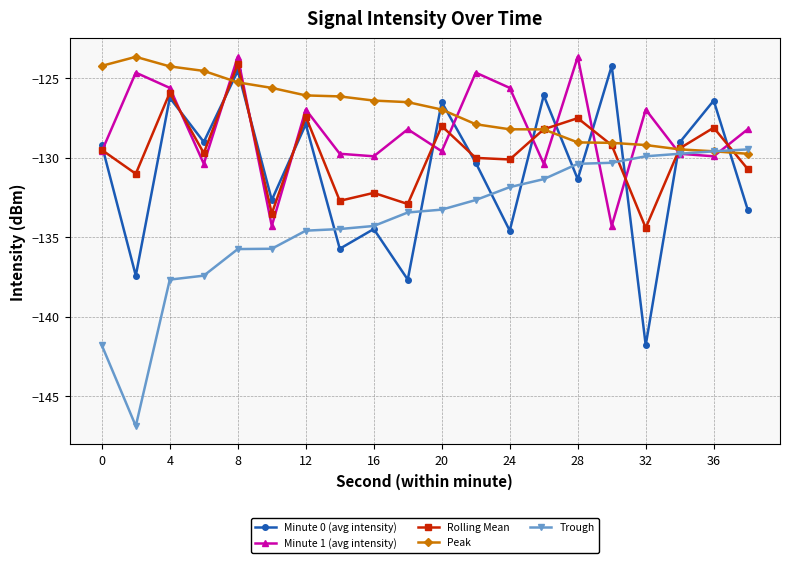

True or false: Rolling Mean and Trough intersect in this chart.

True